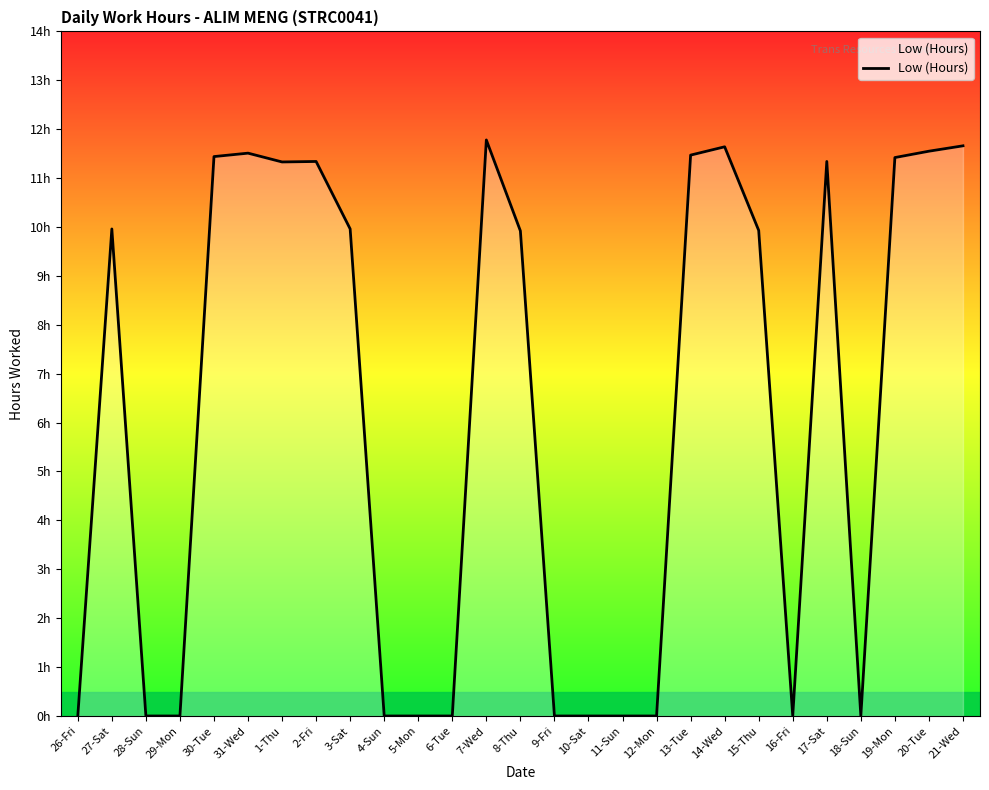

What is the change in value from 1-Thu to 10-Sat?

-11.3